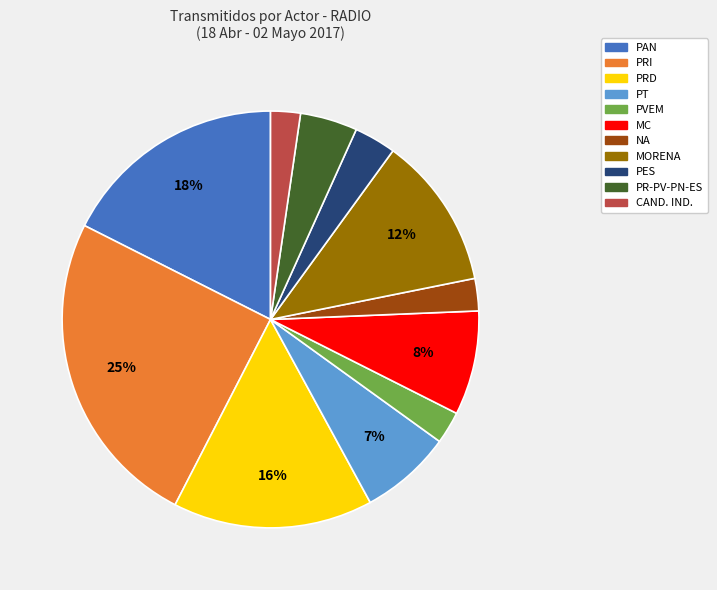

True or false: PAN accounts for 27% of the total.

False